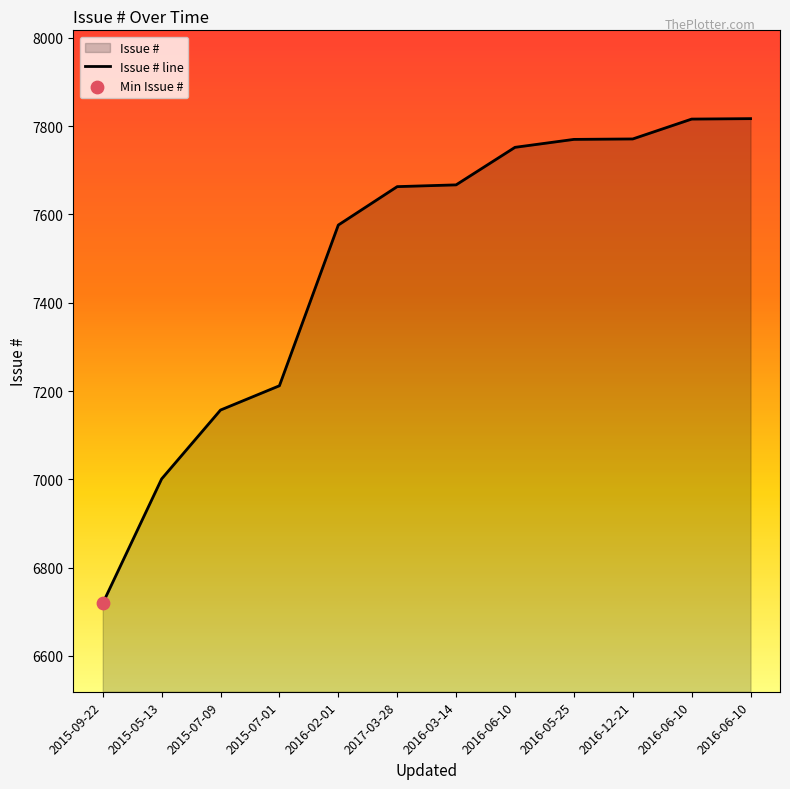

Which has a higher value, 2016-06-10 or 2016-03-14?

2016-06-10